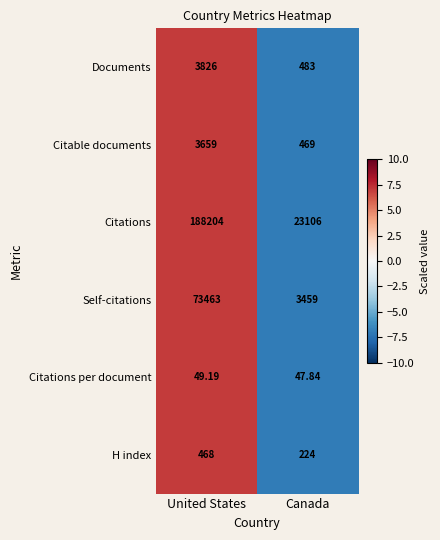

Is the value of Citations per document at Canada greater than the value of Self-citations at Canada?

No